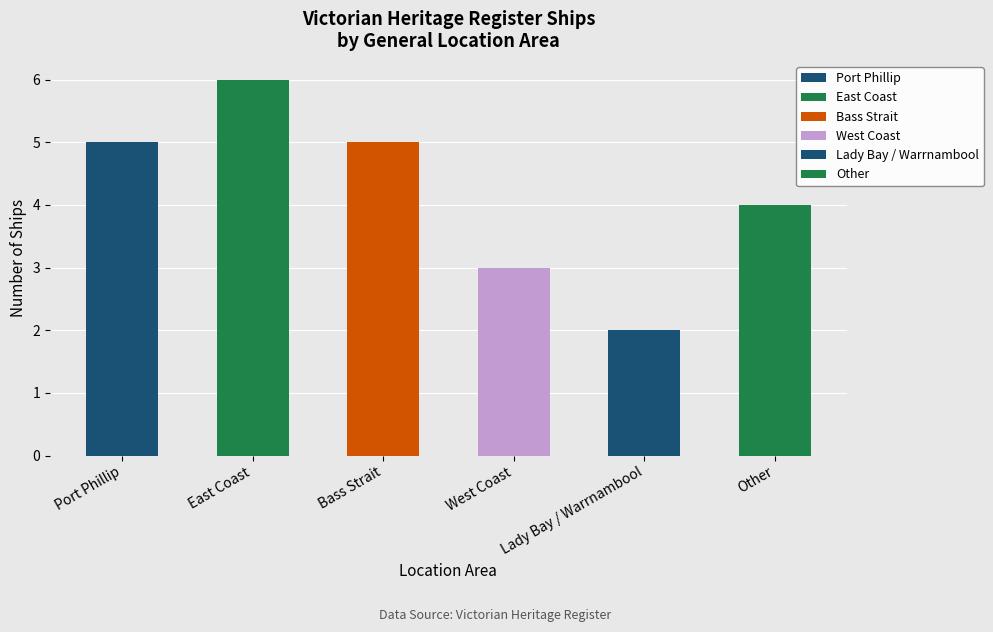

What is the label of the 3rd bar from the left?

Bass Strait